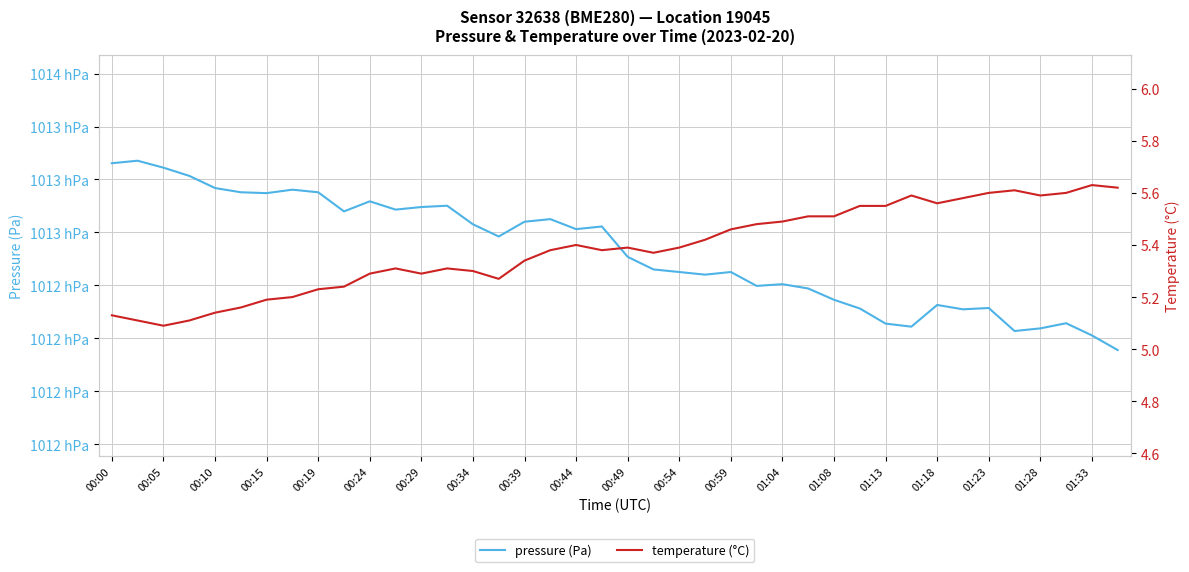

True or false: temperature (°C) and pressure (Pa) intersect in this chart.

False